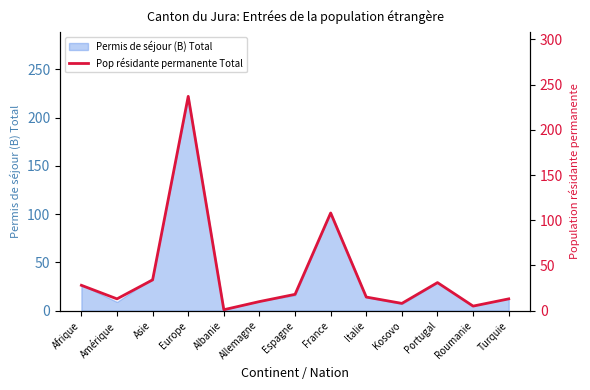

What is the difference between the maximum and minimum values?

236